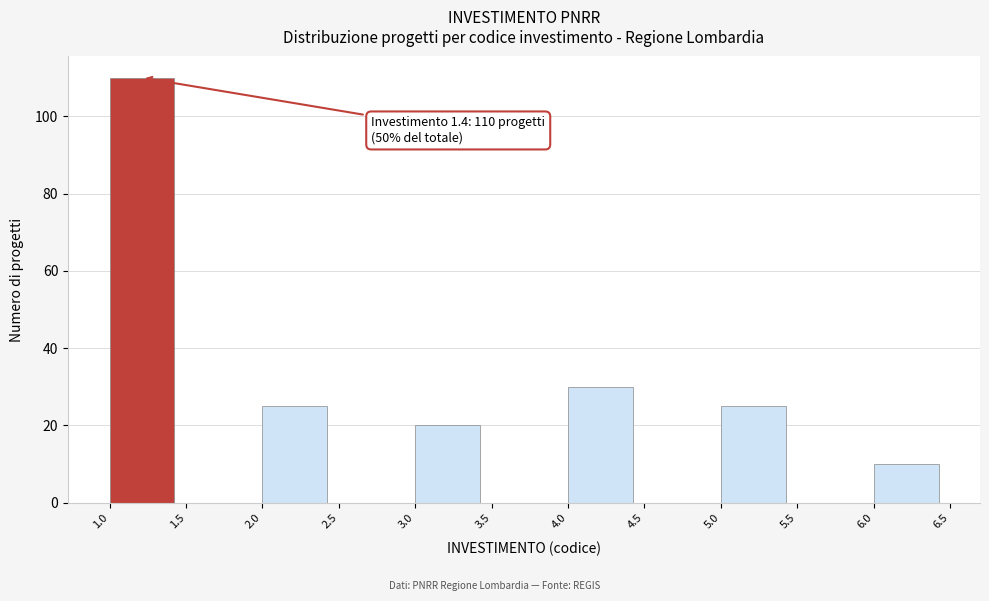

Over which range of the x-axis is the bar tallest?

1.0 to 1.5